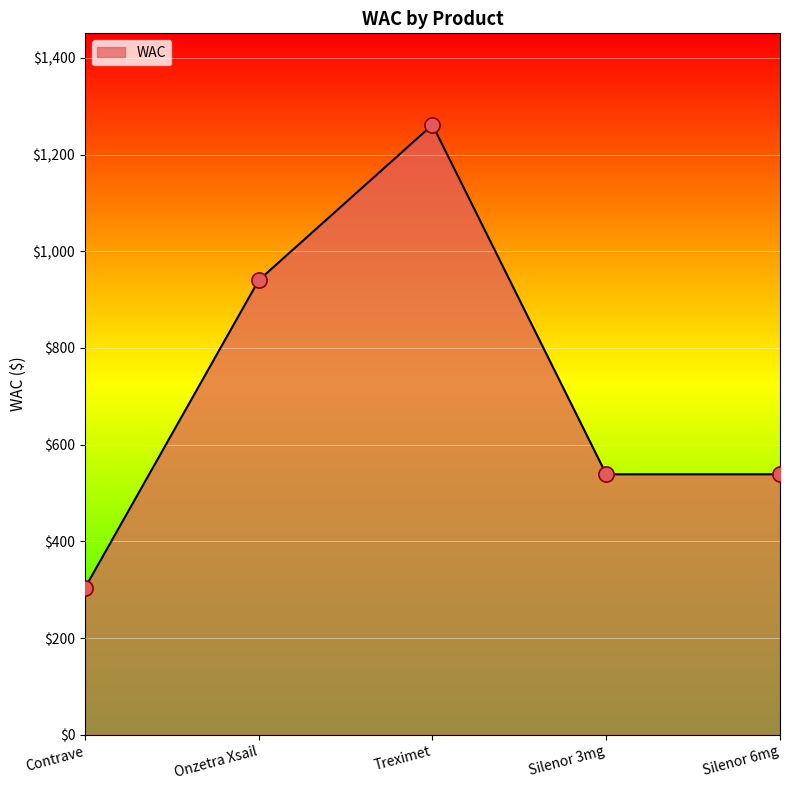

Approximately how many times larger is the value at Silenor 6mg compared to Treximet?

0.4